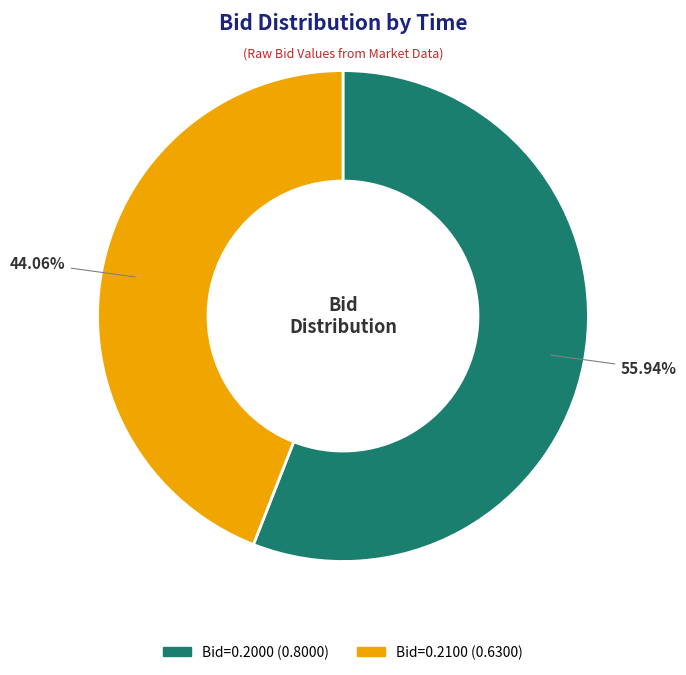

Is there a majority slice in this chart?

Yes